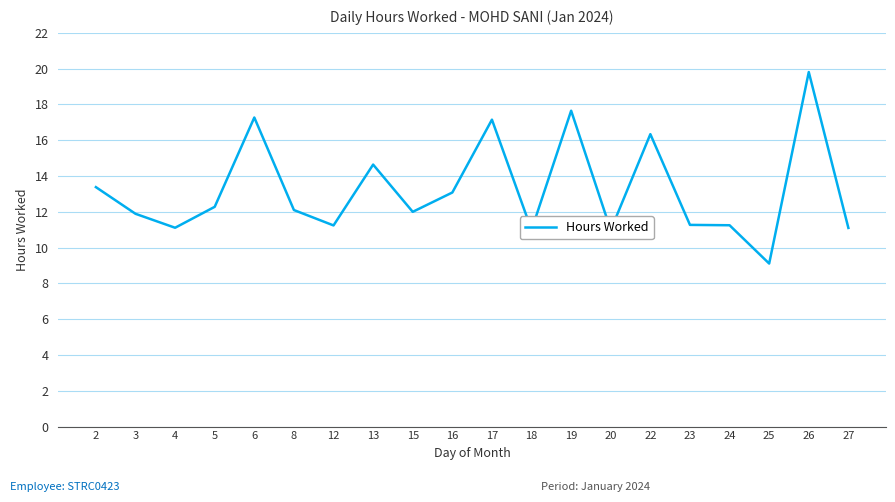

What is the difference between the values at 5 and 19?

5.4